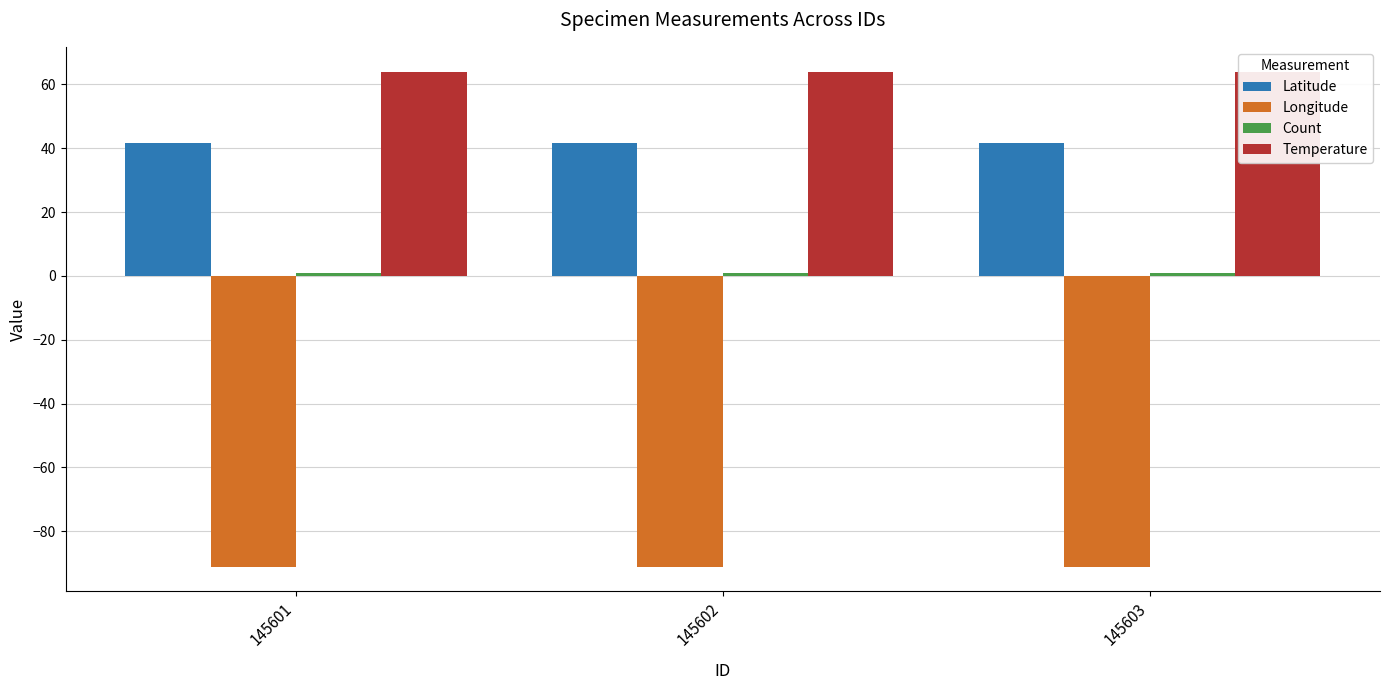

Where is Count nearest to the value 1?

145601